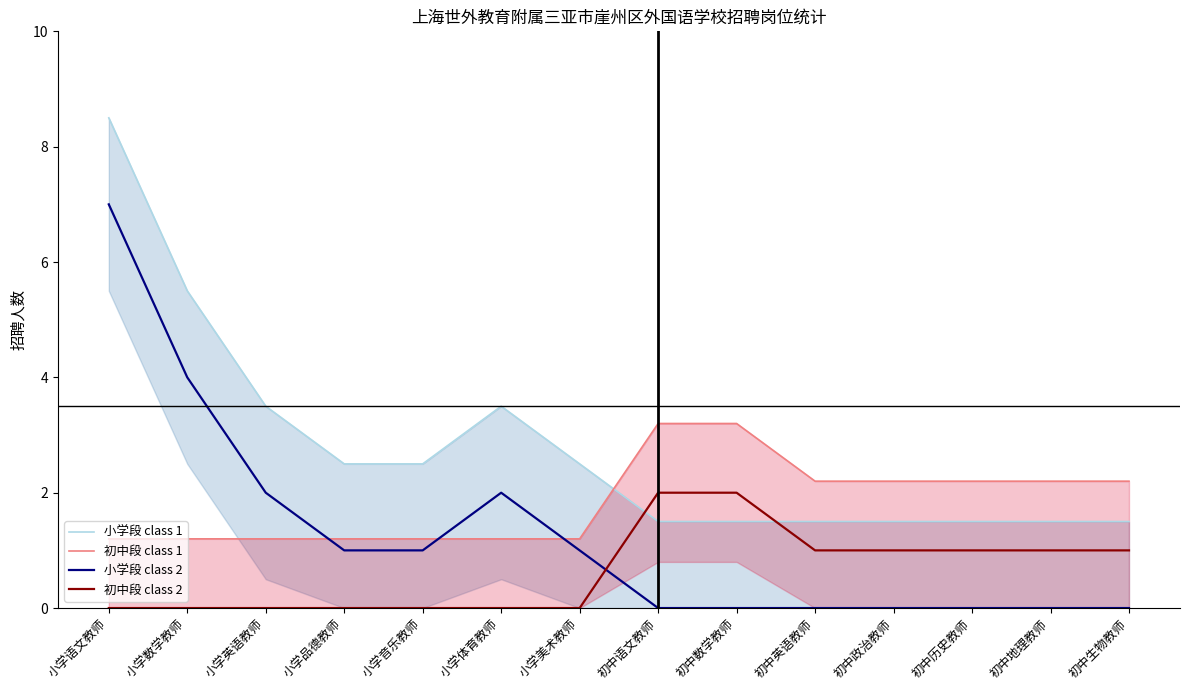

True or false: 初中段 class 1 and 小学段 class 1 cross at least once.

True